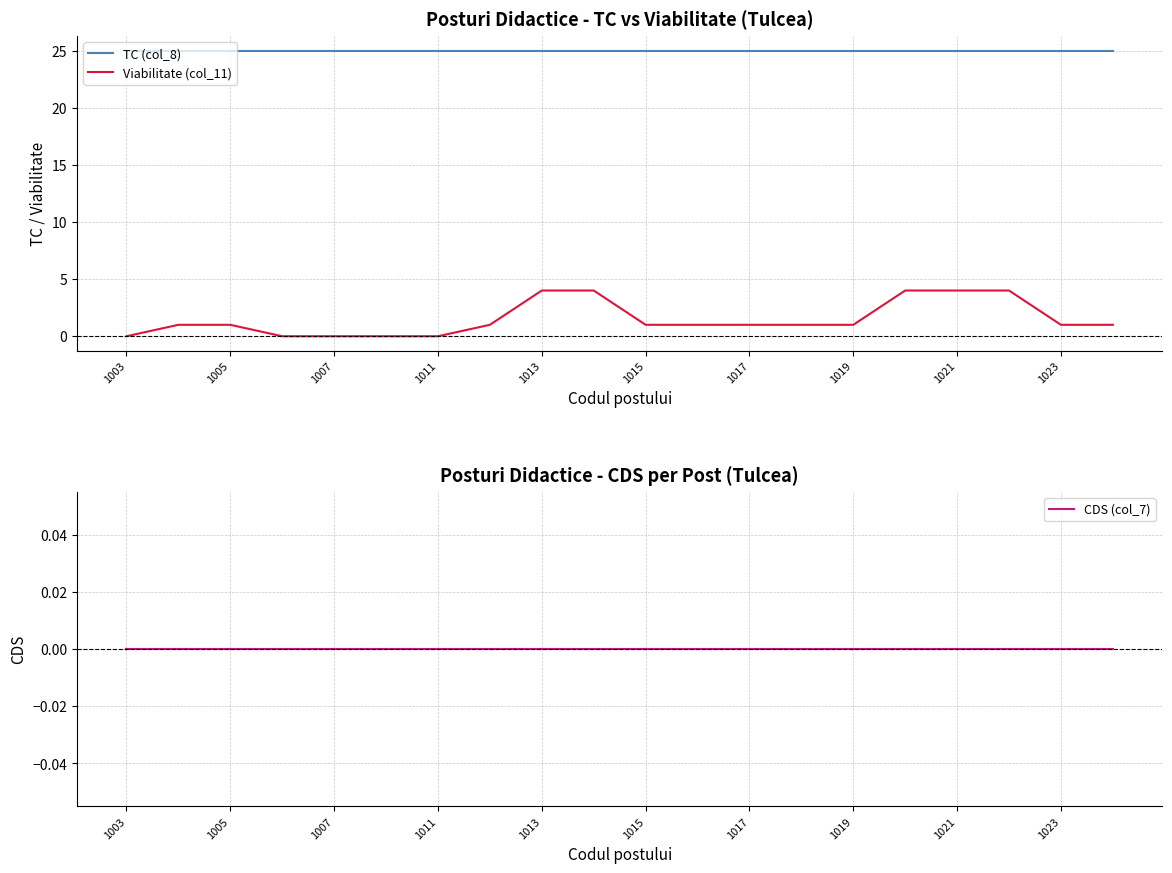

Which series has the largest total across all categories?

TC (col_8)